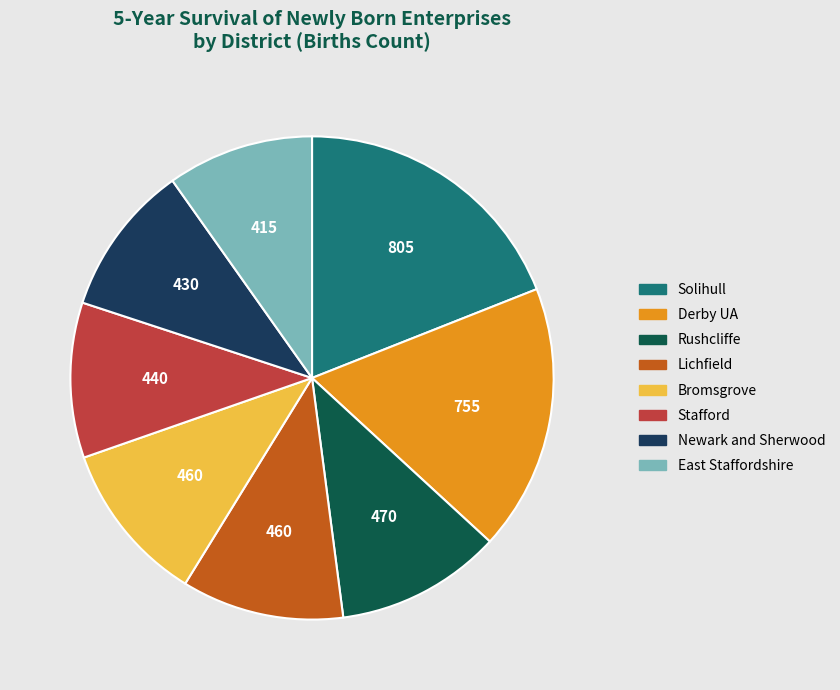

Is there a majority slice in this chart?

No